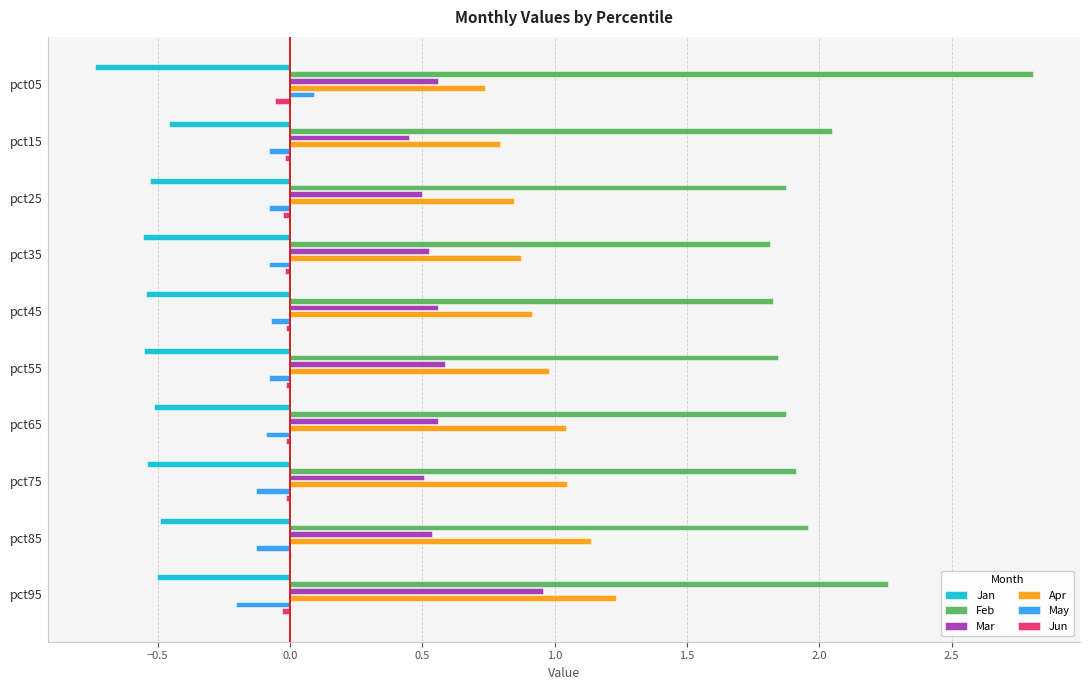

At which label does Apr reach its peak?

pct95